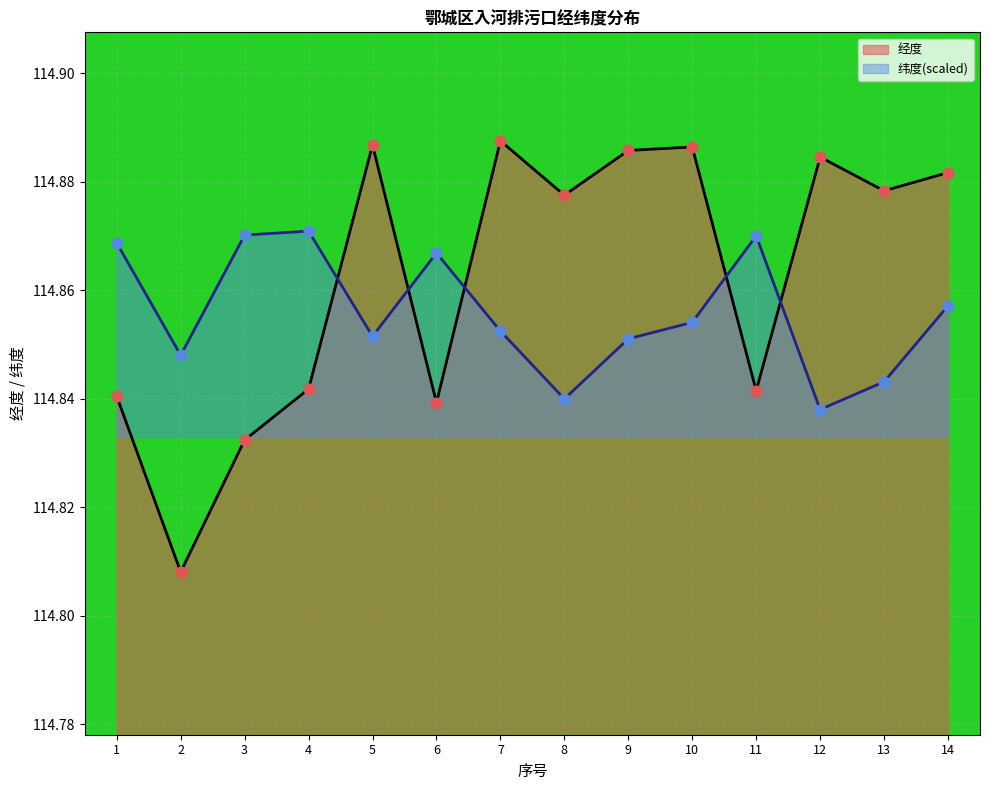

What is the ratio of the value at 8 to the value at 11?

1.0